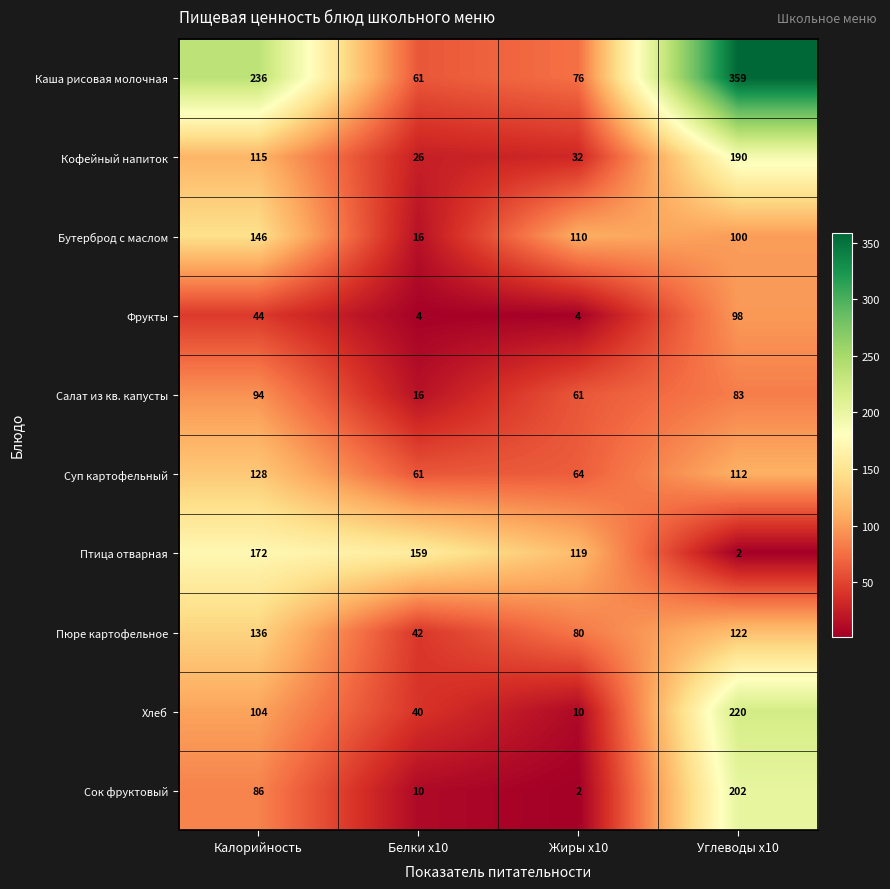

What is the difference between the highest and lowest values at Белки x10?

155